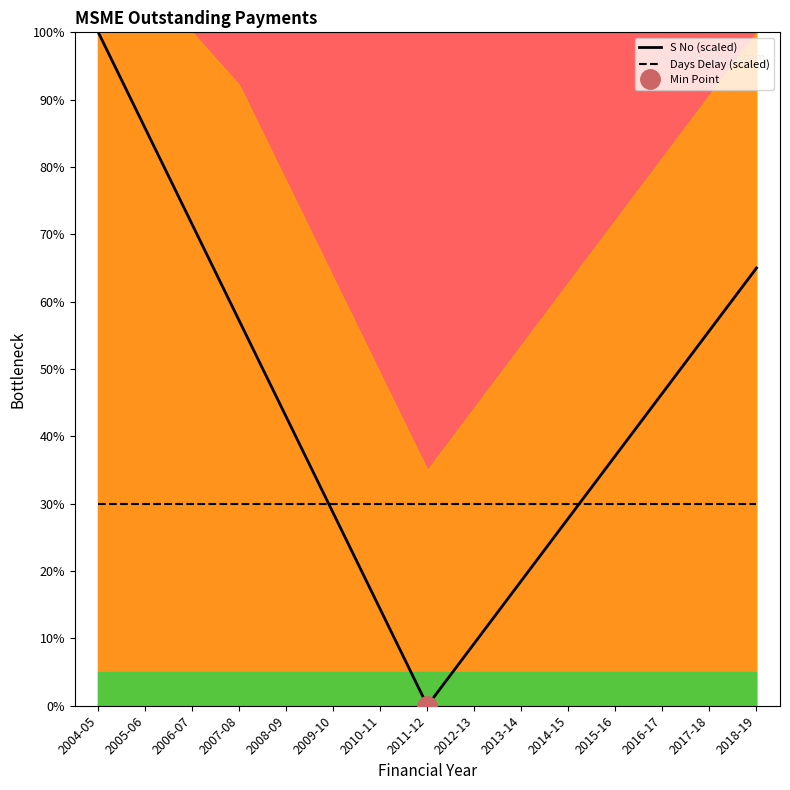

True or false: Days Delay (scaled) has a value of 30.0 at 2008-09.

True